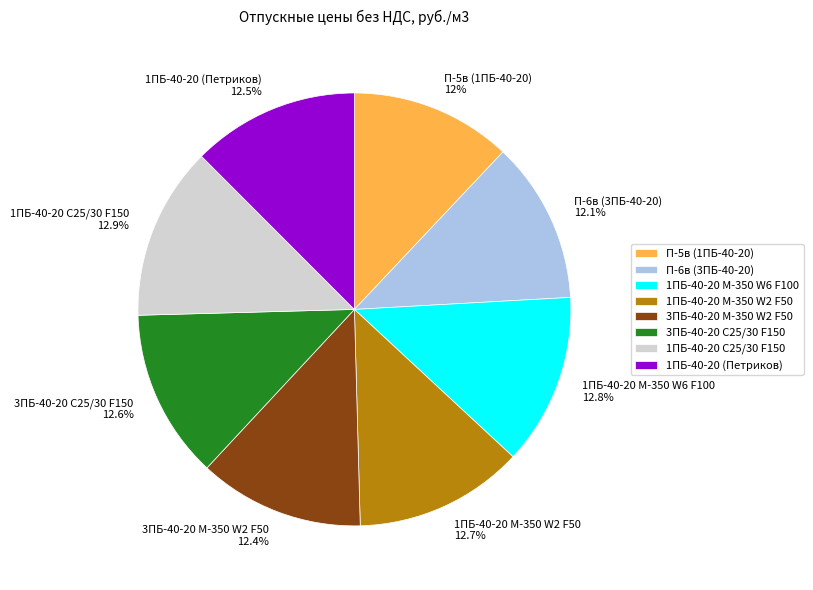

How much of the chart is everything except 1ПБ-40-20 М-350 W6 F100 12.8%?

87.2%